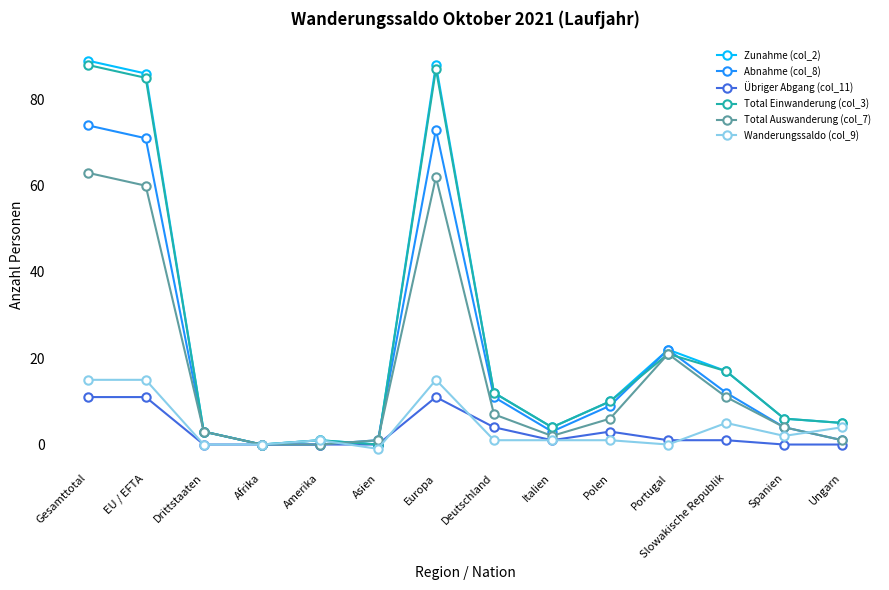

What is the value of the Abnahme (col_8) point at the 11th from the left?

22